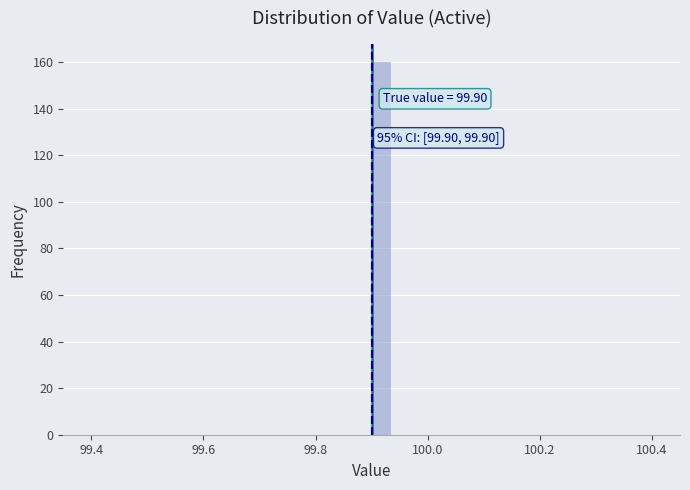

Around what value on the x-axis is the tallest bar? Give the approximate position of its centre, as read against the axis.

99.92